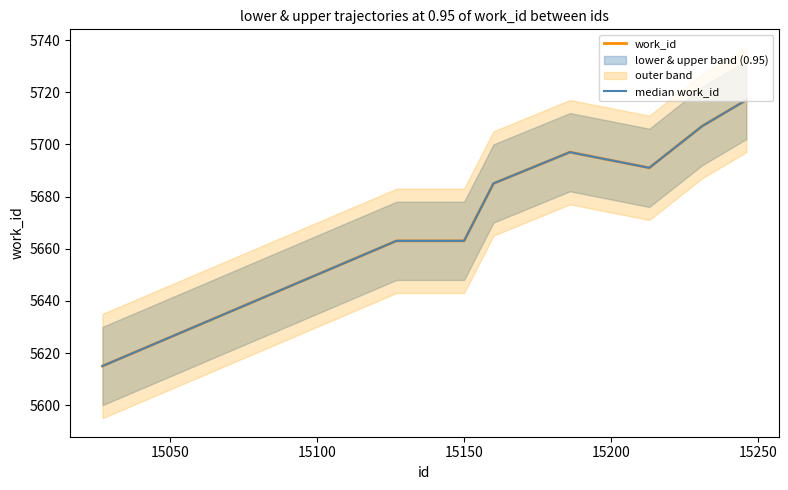

What is the highest value of the work_id series?

5717